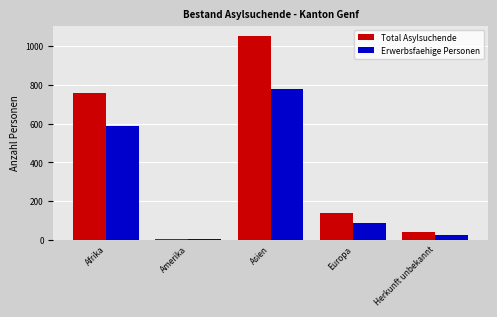

True or false: Total Asylsuchende has a value of 612 at Asien.

False